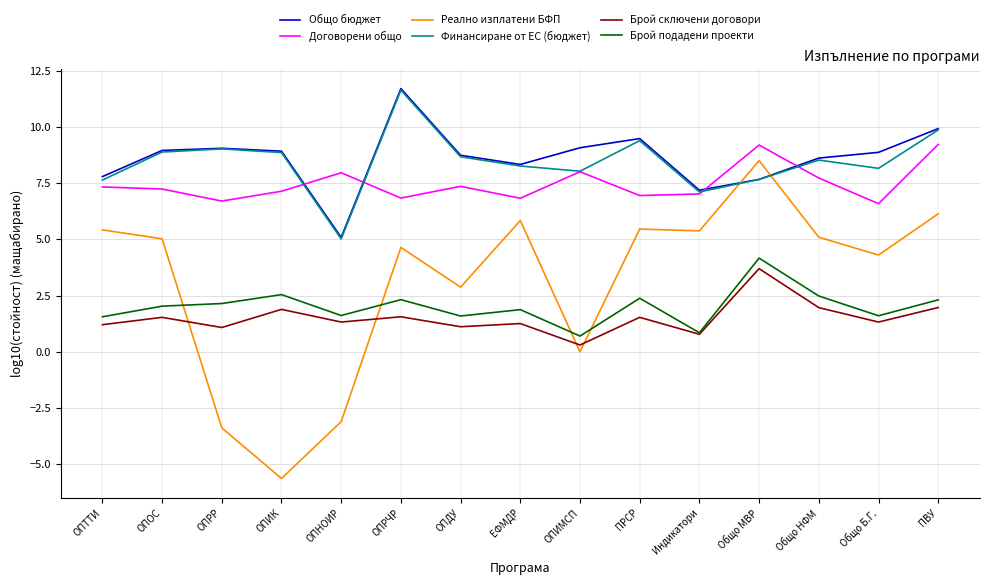

True or false: Общо бюджет and Брой подадени проекти intersect in this chart.

False